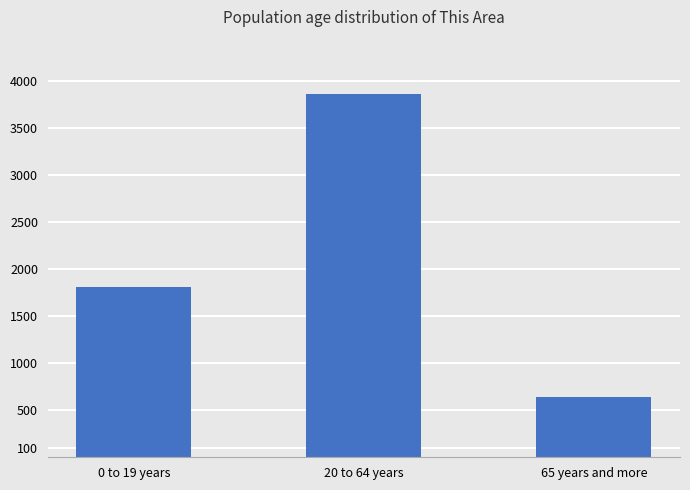

What is the difference between the values at 20 to 64 years and 65 years and more?

3217